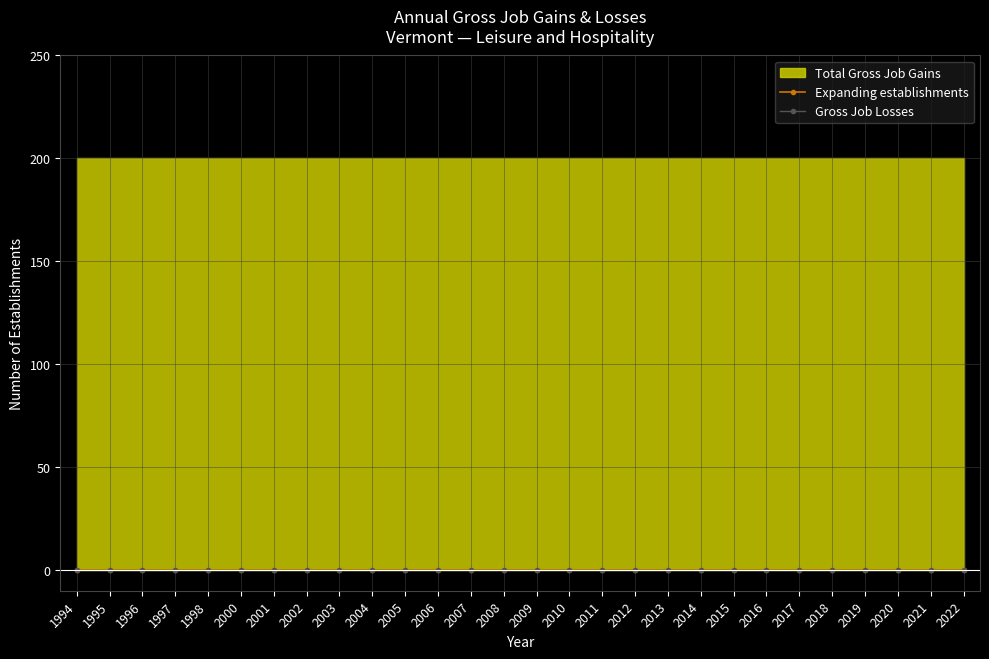

What is the total value across all series at 1995?

200